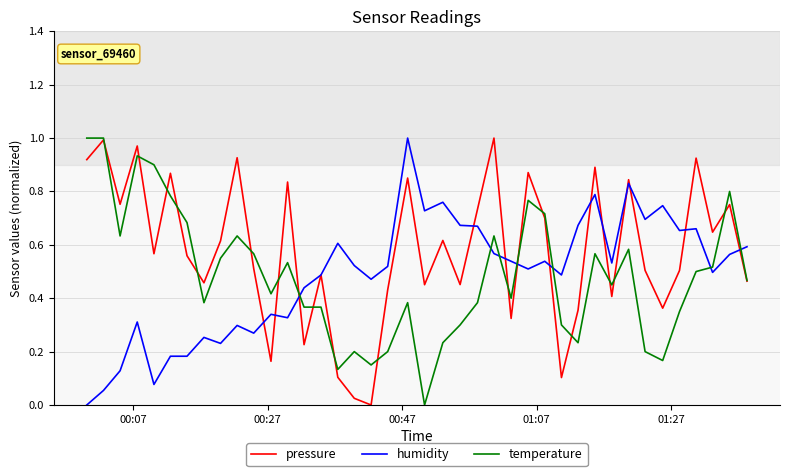

Which series ends up on top after the final intersection of pressure and humidity?

humidity